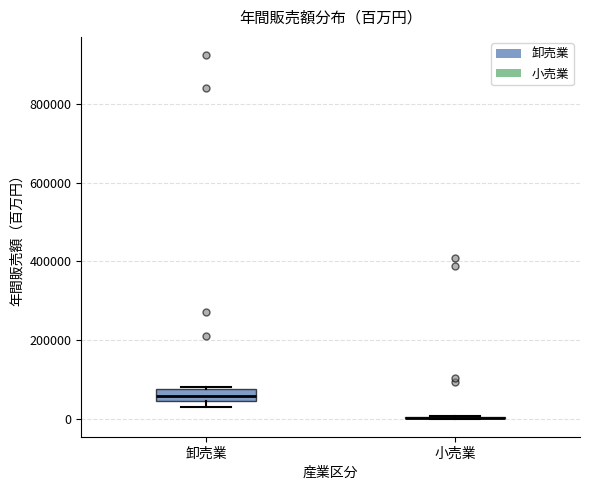

Reading left to right, transcribe this box plot: for each box, give where its median line is, the range the box spans, and where its two whiskers end, as read against the y-axis. The values are not printed on the chart, so give them approximately, as read against the axis.

卸売業: median 60000, box 40000 to 80000, whiskers 40000 (just below the box's lower edge) to 80000
小売業: box collapsed to a line at 0, whiskers 0 to 0